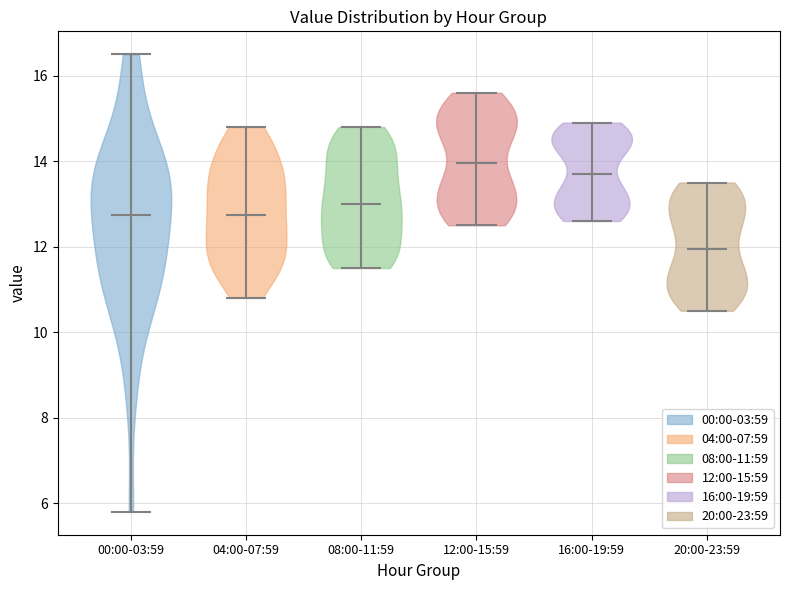

Reading left to right, read every violin against the y-axis: where its median line is, and the lowest and highest points it reaches. The values are not printed on the chart, so give them approximately, as read against the axis.

00:00-03:59: median line 12.8, lowest point 5.8, highest point 16.6
04:00-07:59: median line 12.8, lowest point 10.8, highest point 14.8
08:00-11:59: median line 13.0, lowest point 11.6, highest point 14.8
12:00-15:59: median line 14.0, lowest point 12.6, highest point 15.6
16:00-19:59: median line 13.8, lowest point 12.6, highest point 15.0
20:00-23:59: median line 12.0, lowest point 10.6, highest point 13.6